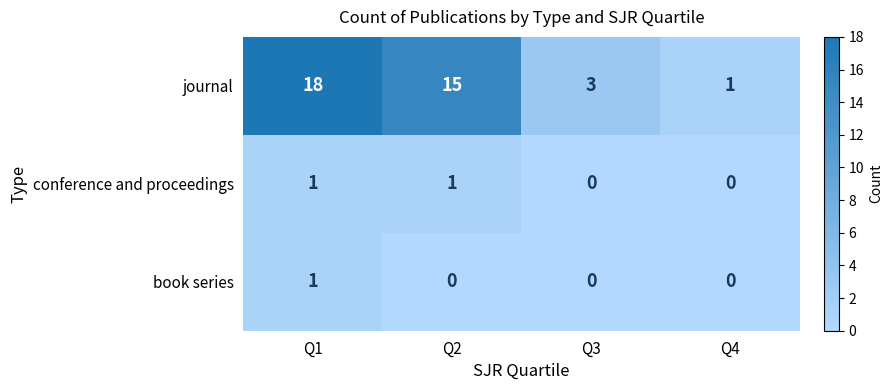

At Q2, list the series in order from largest to smallest.

journal, conference and proceedings, book series